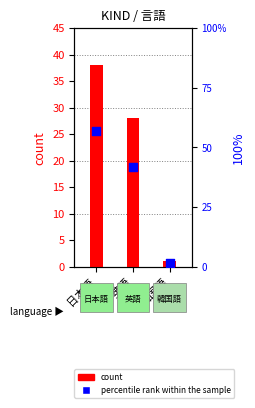

Which series reaches the maximum Y coordinate?

percentile rank within the sample